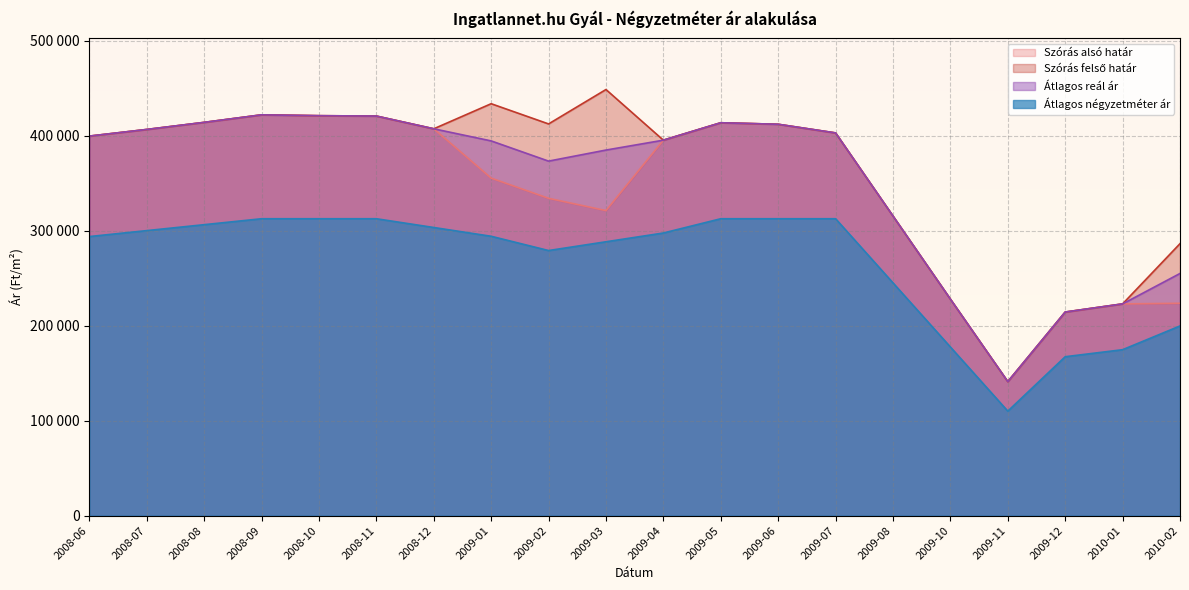

Is it true that Átlagos négyzetméter ár equals 294047 at 2009-01?

True